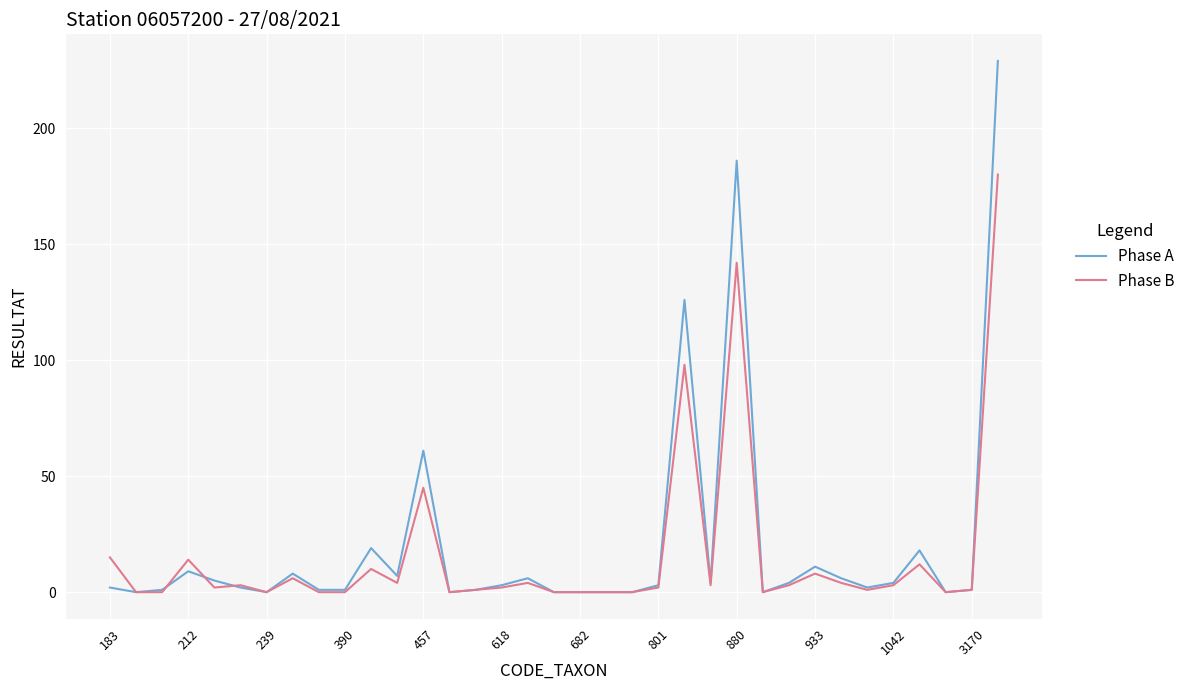

In Phase B, how many points are higher than both neighbors (excluding endpoints)?

10